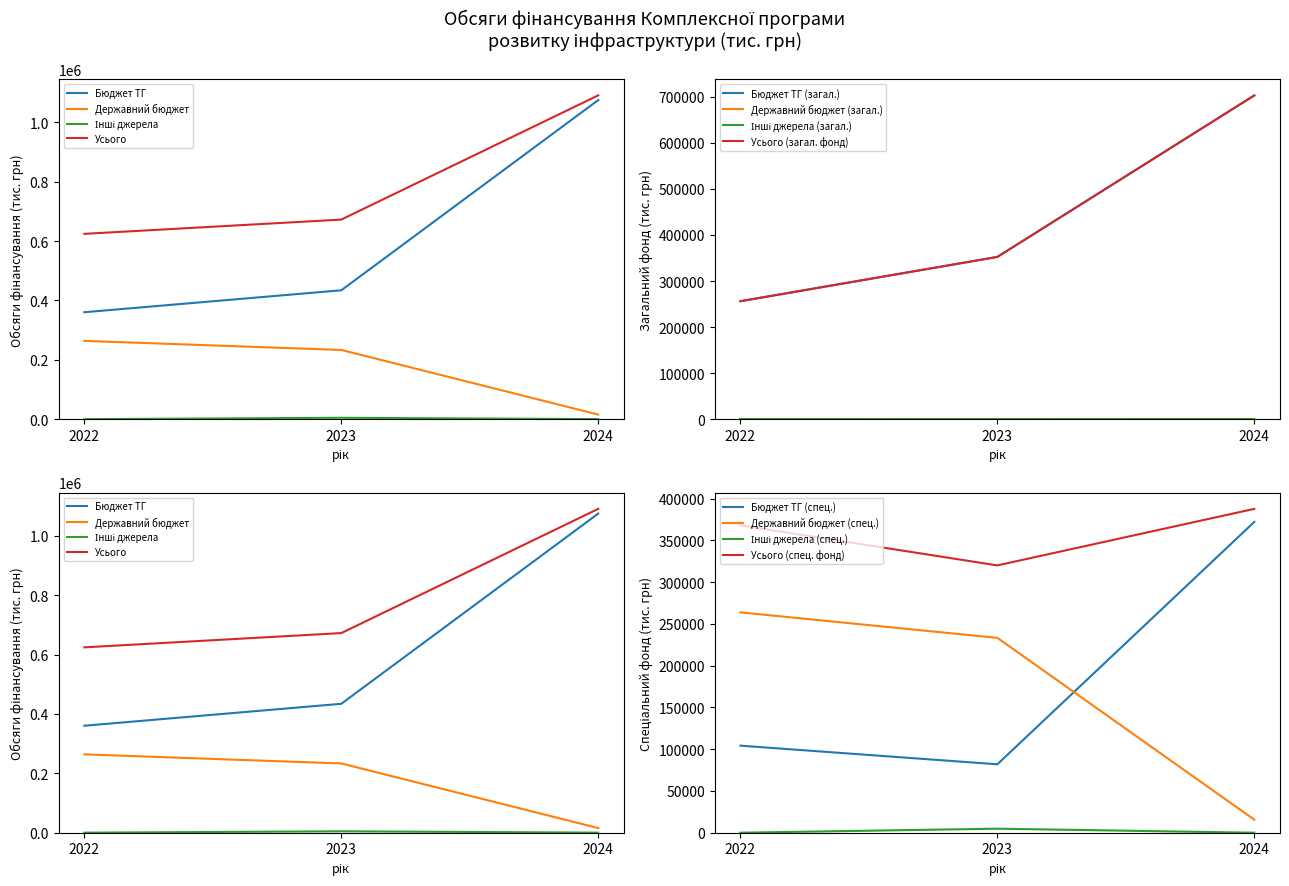

What is the sum of all Усього values?

2387660.7